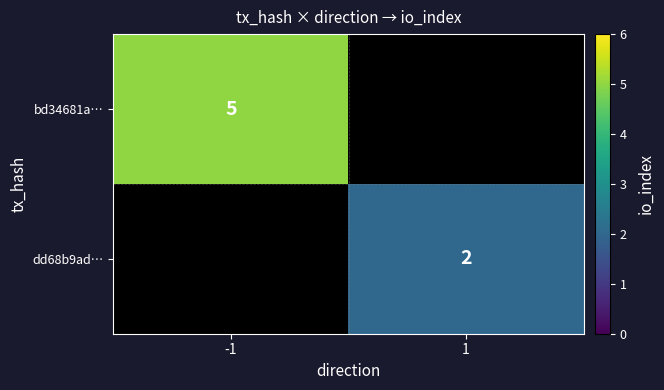

At which category does the chart reach its peak across all series?

-1